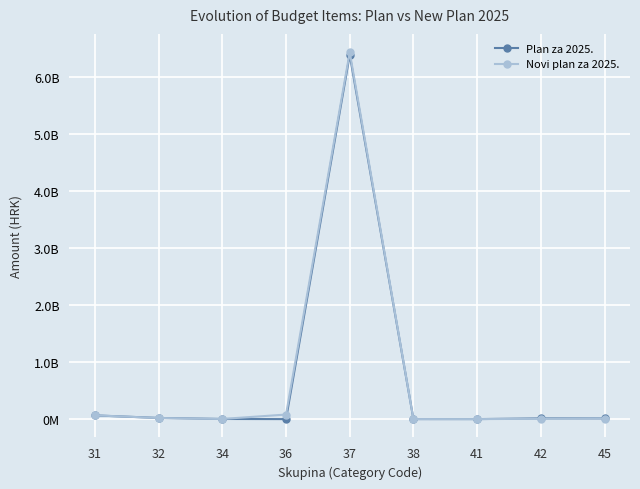

Which series has the largest total across all categories?

Novi plan za 2025.